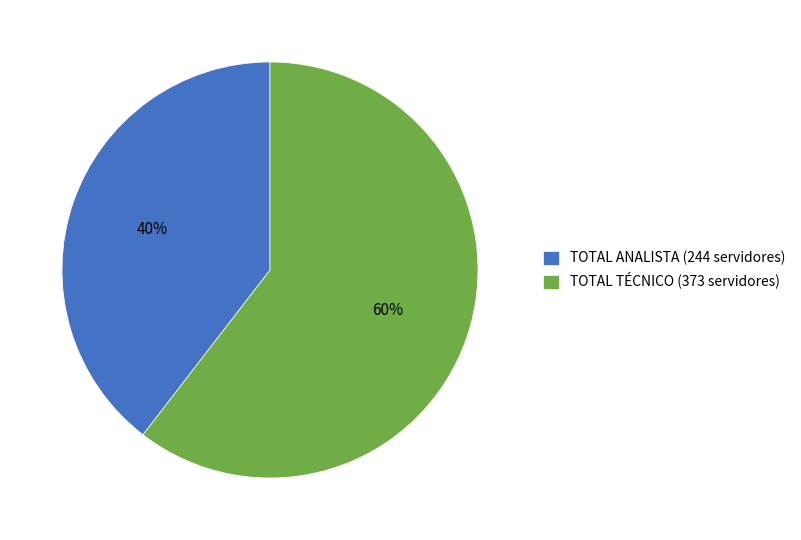

The TOTAL ANALISTA (244 servidores) slice represents 50% of the pie. True or false?

False